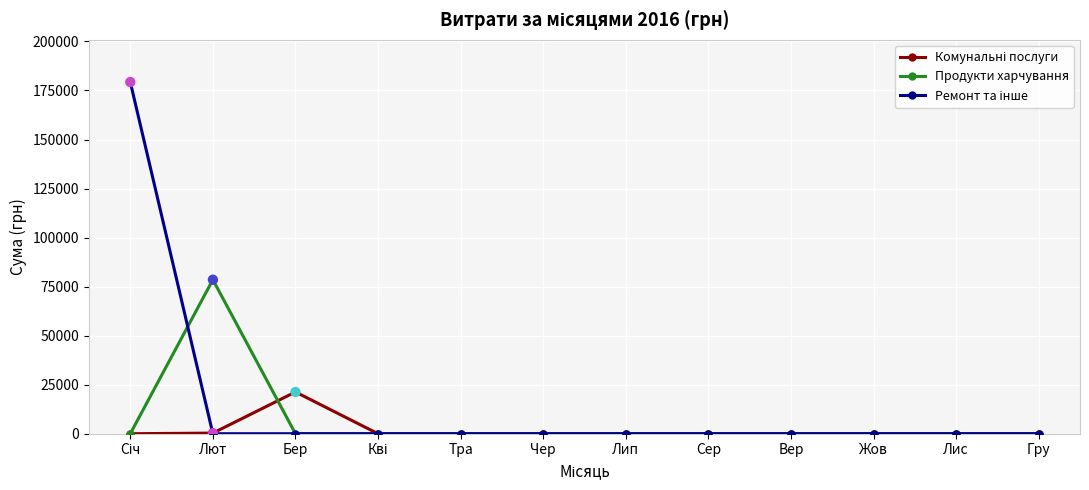

What is the difference between the highest and lowest values at Бер?

21294.5